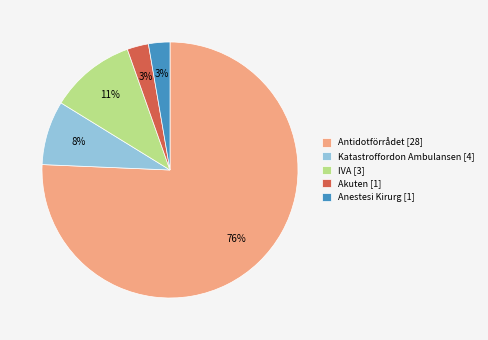

Combined, do Antidotförrådet [28] and Katastroffordon Ambulansen [4] account for over 50%?

Yes